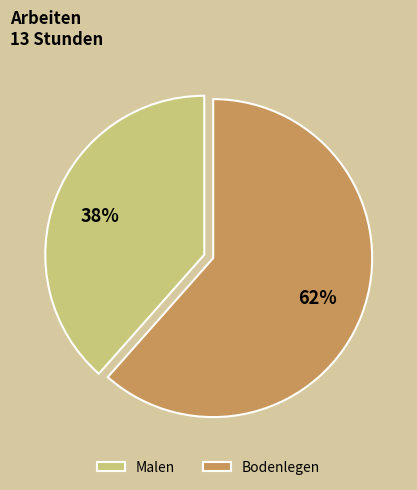

Is the sum of Bodenlegen and Malen greater than half?

Yes